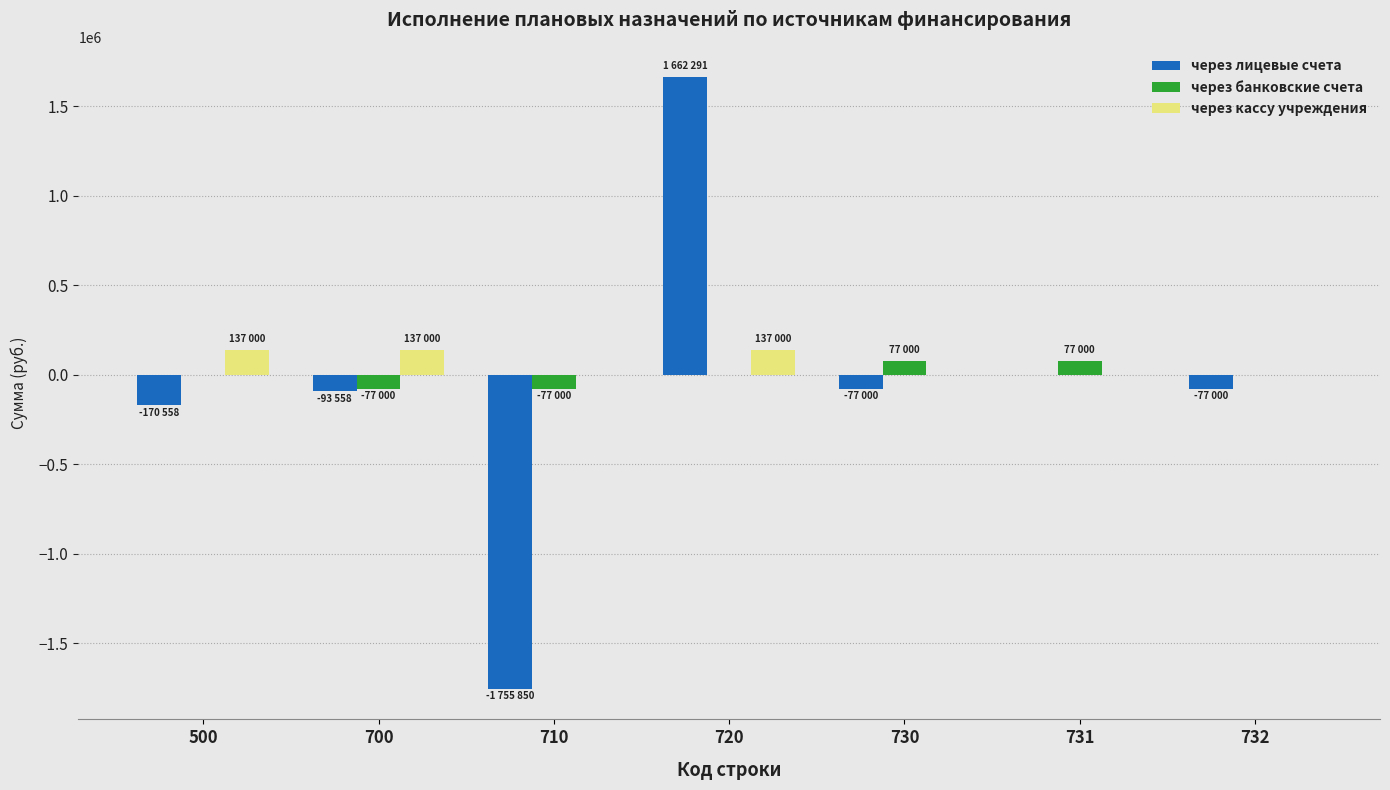

Does the chart contain stacked bars?

No